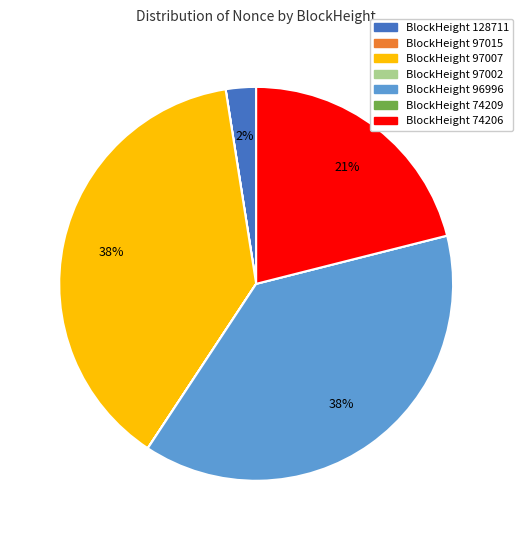

Is there a majority slice in this chart?

No